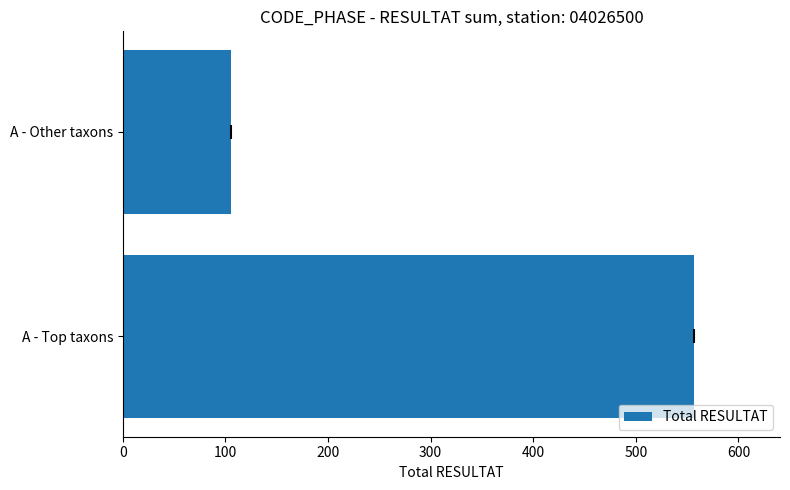

Is it true that the value at A - Other taxons is 156?

False